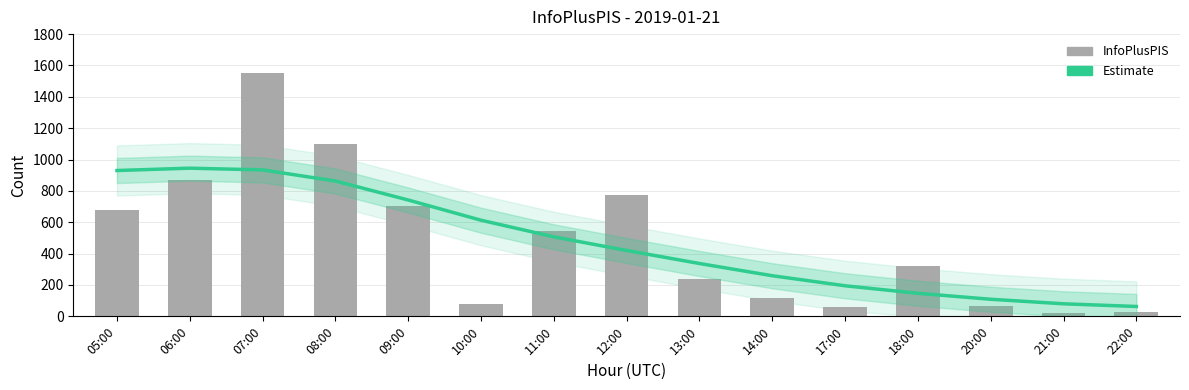

What is the minimum value for InfoPlusPIS?

20